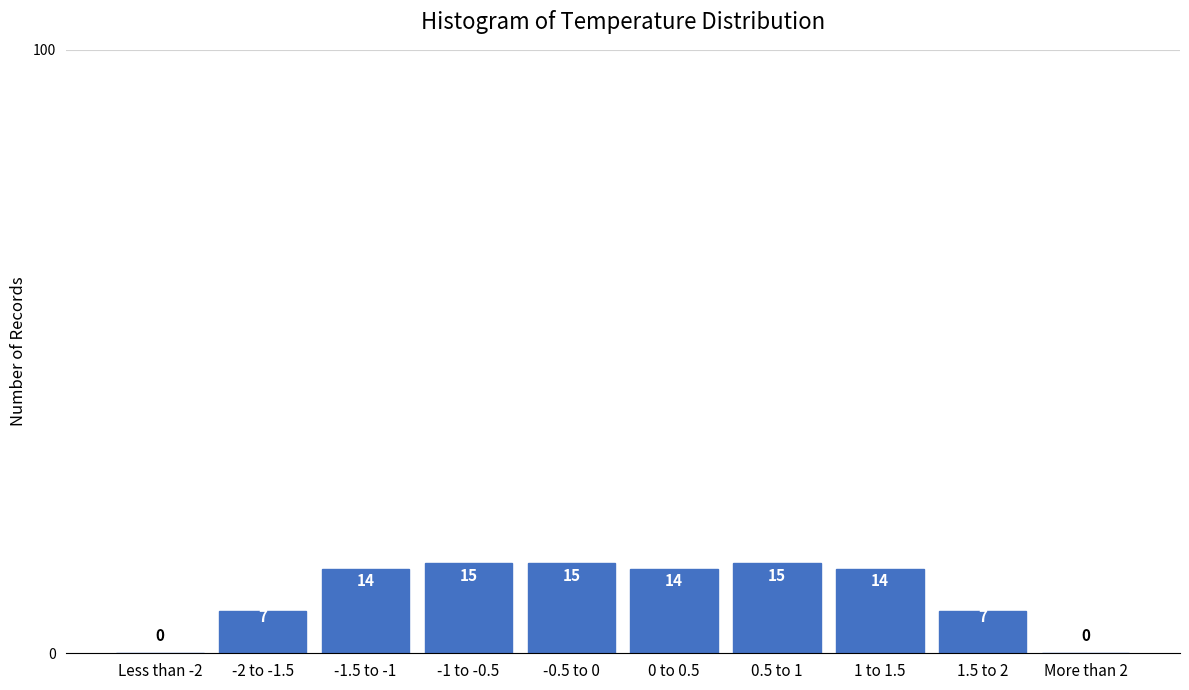

Reading left to right, list all the values displayed in this chart.

Less than -2=0	-2 to -1.5=7	-1.5 to -1=14	-1 to -0.5=15	-0.5 to 0=15	0 to 0.5=14	0.5 to 1=15	1 to 1.5=14	1.5 to 2=7	More than 2=0